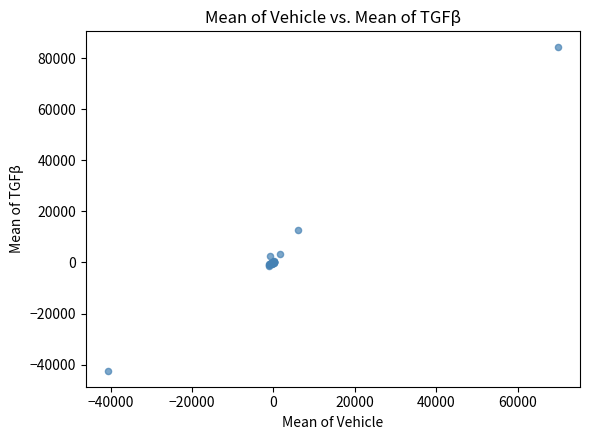

What Y value in the scatter plot is closest to 20929?

12884.0